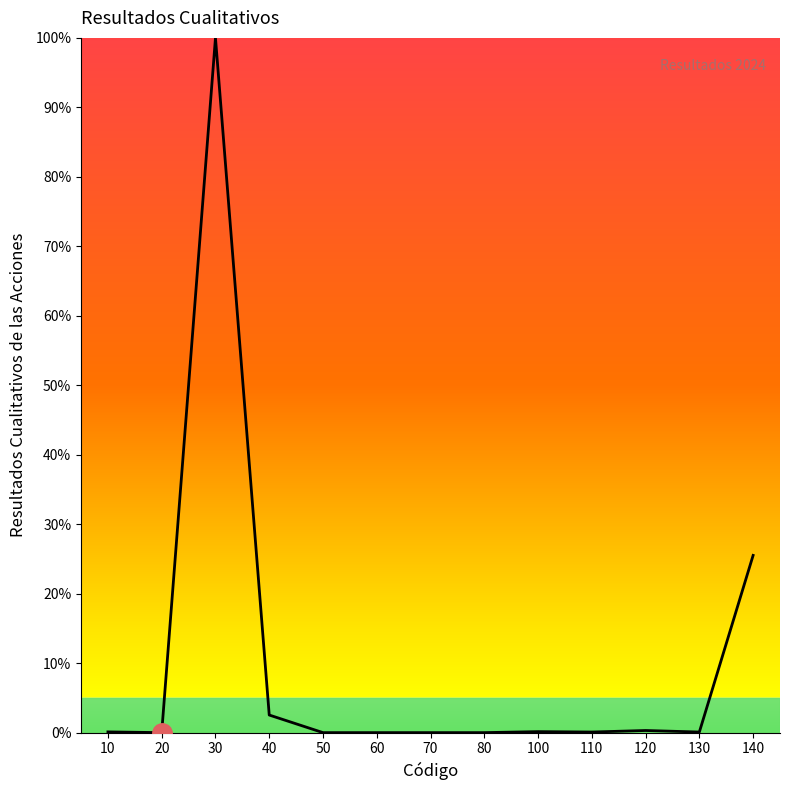

What is the difference between the maximum and minimum values?

100.0